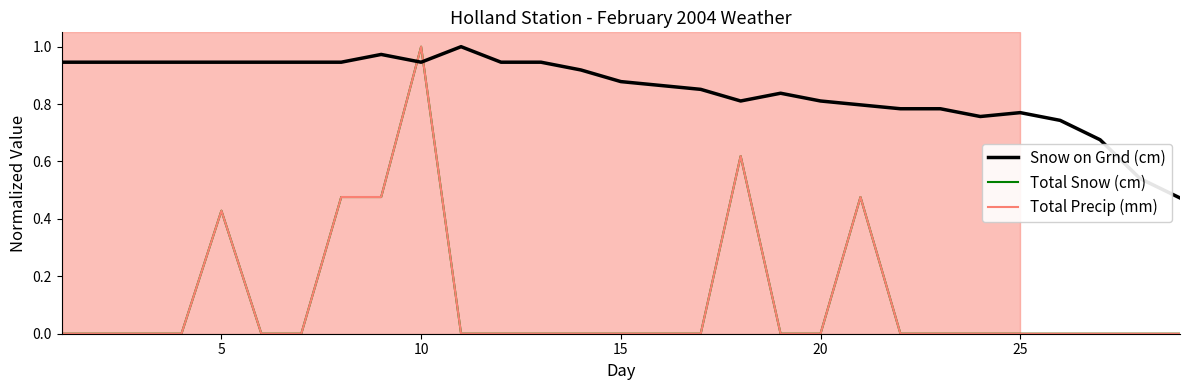

Does the chart display data point markers on the line(s)?

No